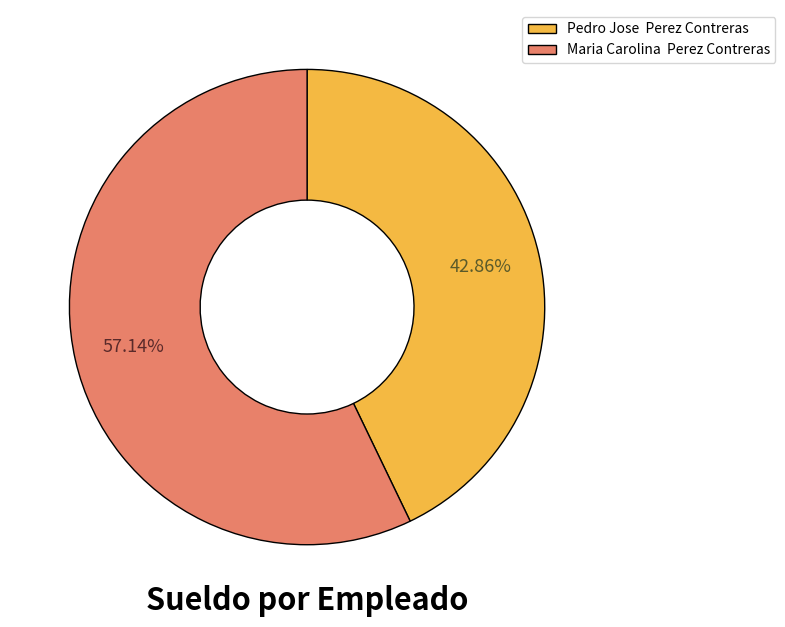

Do Maria Carolina Perez Contreras and Pedro Jose Perez Contreras together represent more than half of the pie?

Yes